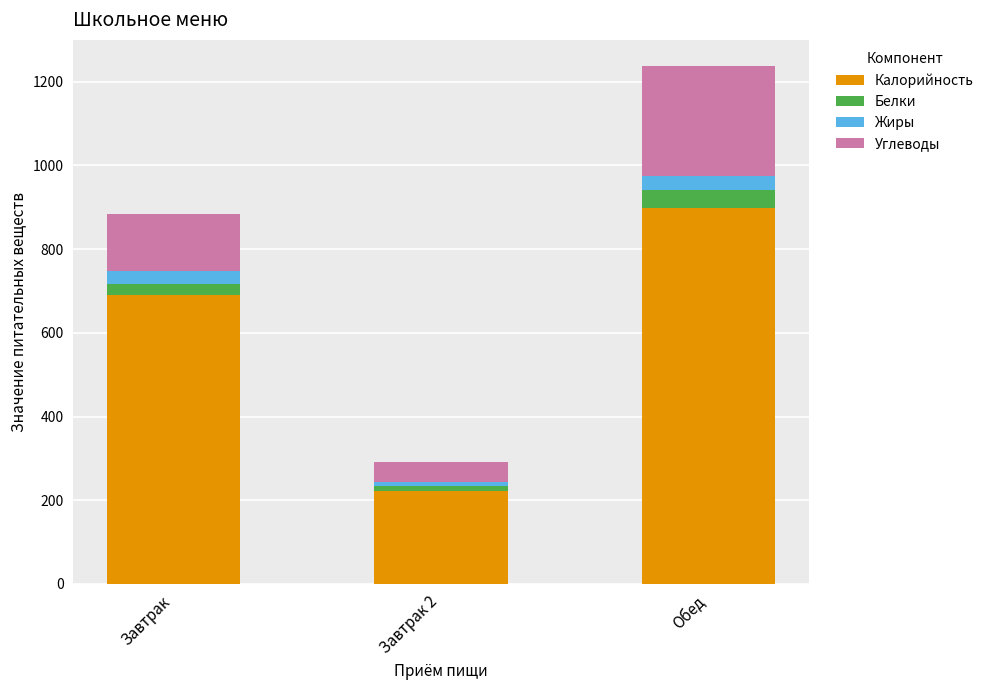

What is the difference between the maximum and minimum values in the Калорийность series?

676.0